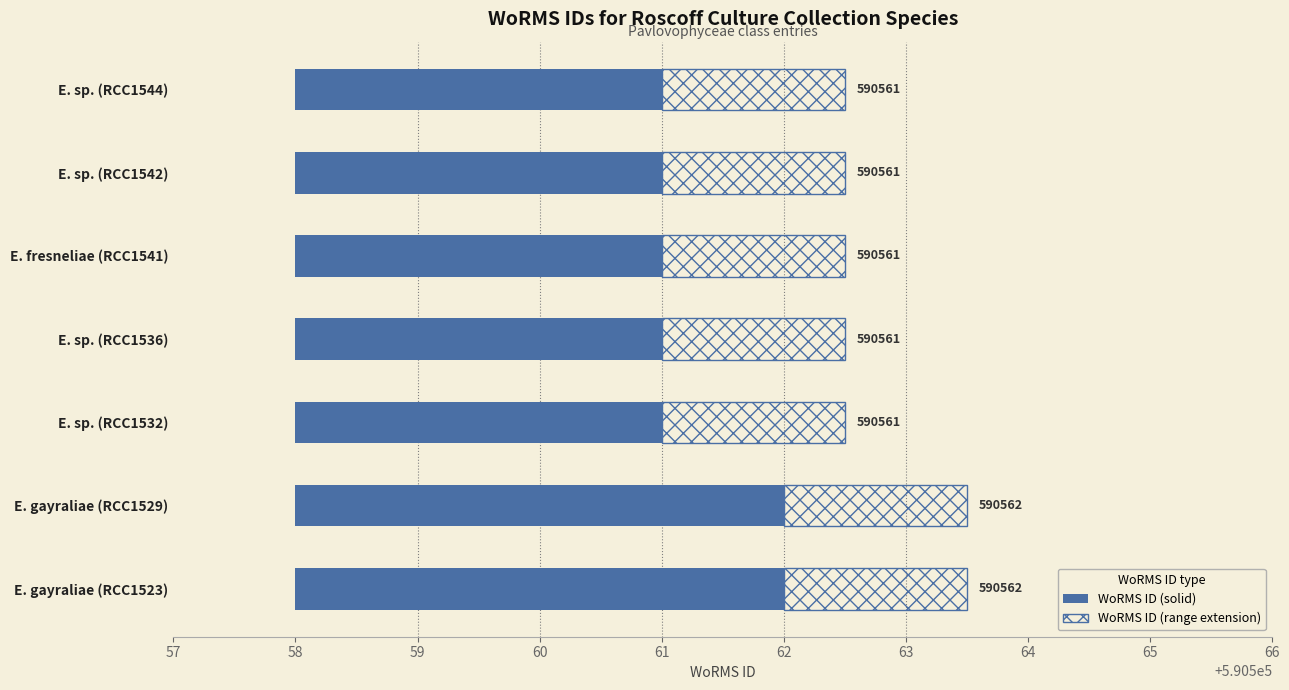

Rank the series by their maximum value, from highest to lowest.

WoRMS ID (solid), WoRMS ID (range extension)